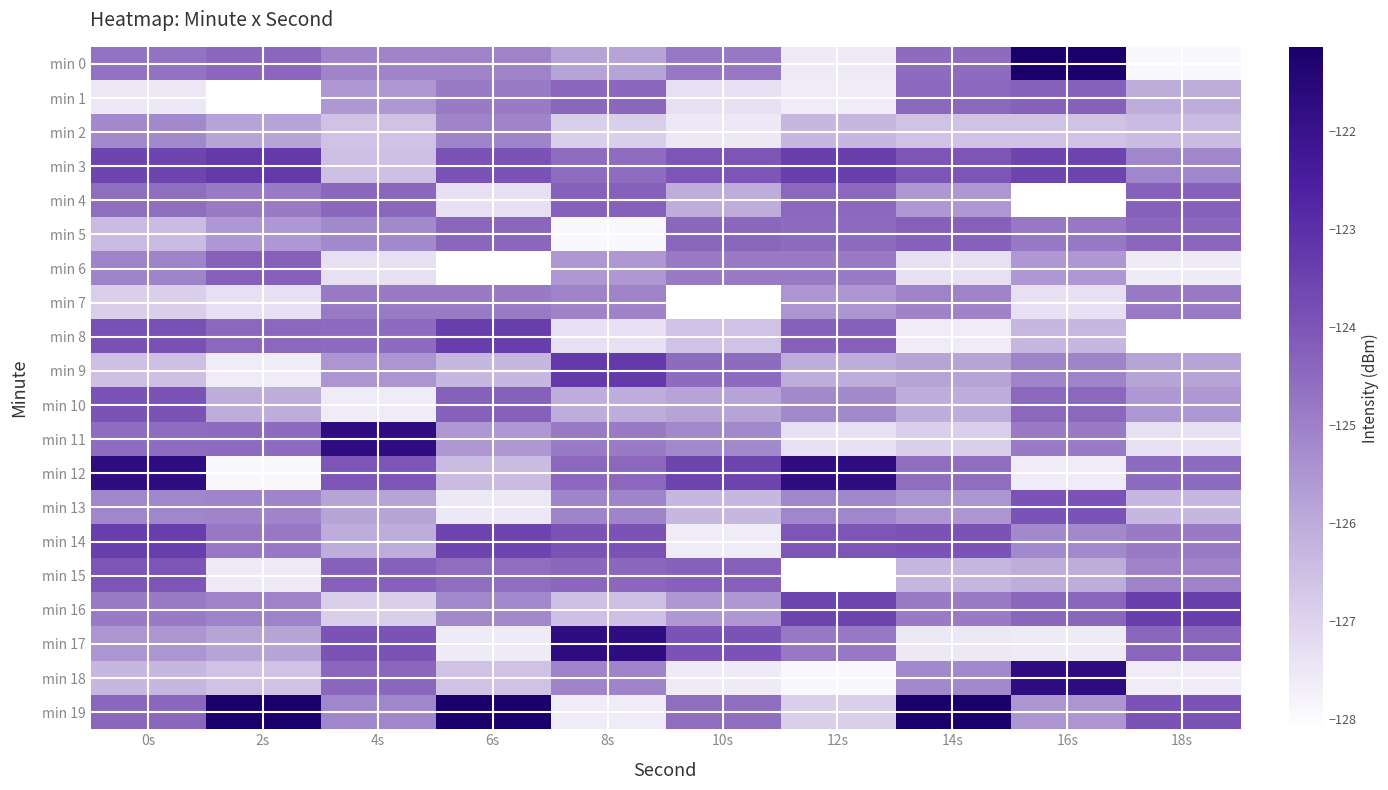

Reading left to right, list all the values displayed in this chart.

min 0: 0s=-124.7	2s=-124.4	4s=-125.1	6s=-125.0	8s=-125.8	10s=-124.8	12s=-127.6	14s=-124.5	16s=-121.1	18s=-127.9
min 1: 0s=-127.5	2s=-128.1	4s=-125.5	6s=-124.8	8s=-124.4	10s=-127.3	12s=-127.6	14s=-124.4	16s=-124.3	18s=-126.0
min 2: 0s=-125.2	2s=-125.8	4s=-126.6	6s=-125.1	8s=-126.9	10s=-127.5	12s=-126.3	14s=-126.6	16s=-126.6	18s=-126.4
min 3: 0s=-123.6	2s=-123.3	4s=-126.5	6s=-123.9	8s=-124.6	10s=-124.0	12s=-123.4	14s=-124.0	16s=-123.6	18s=-125.1
min 4: 0s=-124.6	2s=-124.8	4s=-124.4	6s=-127.3	8s=-124.3	10s=-126.0	12s=-124.4	14s=-125.5	16s=-128.1	18s=-124.3
min 5: 0s=-126.4	2s=-125.5	4s=-125.2	6s=-124.4	8s=-127.9	10s=-124.4	12s=-124.5	14s=-124.3	16s=-124.8	18s=-124.4
min 6: 0s=-125.1	2s=-124.3	4s=-127.3	6s=-128.1	8s=-125.5	10s=-124.8	12s=-124.9	14s=-127.3	16s=-125.5	18s=-127.6
min 7: 0s=-126.9	2s=-127.3	4s=-124.8	6s=-124.9	8s=-125.0	10s=-128.1	12s=-125.5	14s=-125.0	16s=-127.3	18s=-124.8
min 8: 0s=-123.9	2s=-124.4	4s=-124.5	6s=-123.4	8s=-127.3	10s=-126.6	12s=-124.3	14s=-127.6	16s=-126.3	18s=-128.1
min 9: 0s=-126.5	2s=-127.6	4s=-125.5	6s=-126.3	8s=-123.3	10s=-124.5	12s=-126.0	14s=-125.8	16s=-125.0	18s=-125.8
min 10: 0s=-123.9	2s=-126.0	4s=-127.6	6s=-124.3	8s=-126.0	10s=-125.8	12s=-125.2	14s=-126.0	16s=-124.4	18s=-125.5
min 11: 0s=-124.6	2s=-124.5	4s=-121.8	6s=-125.5	8s=-124.8	10s=-125.2	12s=-127.3	14s=-126.9	16s=-124.8	18s=-127.3
min 12: 0s=-121.8	2s=-127.9	4s=-124.0	6s=-126.4	8s=-124.4	10s=-123.6	12s=-121.8	14s=-124.6	16s=-127.6	18s=-124.5
min 13: 0s=-125.1	2s=-125.1	4s=-125.8	6s=-127.5	8s=-125.1	10s=-126.3	12s=-125.1	14s=-125.5	16s=-123.9	18s=-126.3
min 14: 0s=-123.4	2s=-124.8	4s=-126.0	6s=-123.6	8s=-123.9	10s=-127.6	12s=-124.0	14s=-123.9	16s=-125.2	18s=-124.9
min 15: 0s=-124.0	2s=-127.6	4s=-124.3	6s=-124.6	8s=-124.4	10s=-124.3	12s=-128.1	14s=-126.3	16s=-126.0	18s=-125.0
min 16: 0s=-124.9	2s=-125.0	4s=-126.9	6s=-125.2	8s=-126.5	10s=-125.5	12s=-123.6	14s=-124.8	16s=-124.4	18s=-123.4
min 17: 0s=-125.5	2s=-125.8	4s=-123.9	6s=-127.6	8s=-121.8	10s=-123.9	12s=-124.8	14s=-127.5	16s=-127.6	18s=-124.4
min 18: 0s=-126.3	2s=-126.6	4s=-124.4	6s=-126.6	8s=-125.1	10s=-127.6	12s=-127.9	14s=-125.2	16s=-121.8	18s=-127.6
min 19: 0s=-124.4	2s=-121.1	4s=-125.1	6s=-121.1	8s=-127.6	10s=-124.6	12s=-126.9	14s=-121.1	16s=-125.5	18s=-123.9